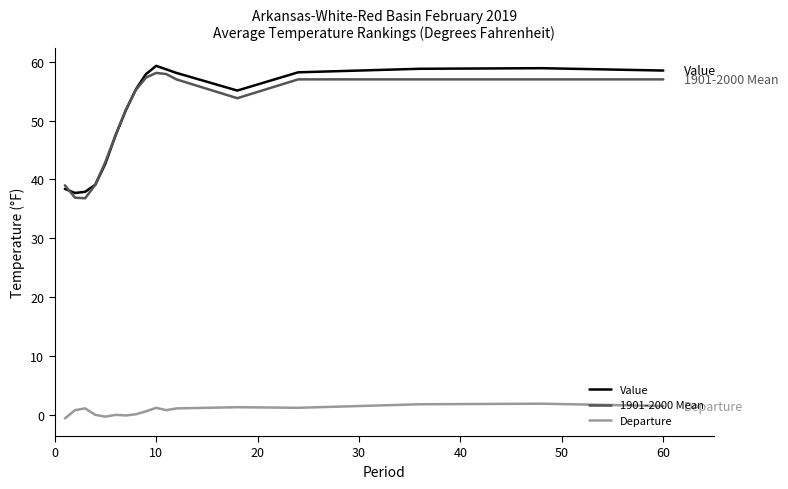

What is the maximum value for 1901-2000 Mean?

58.1